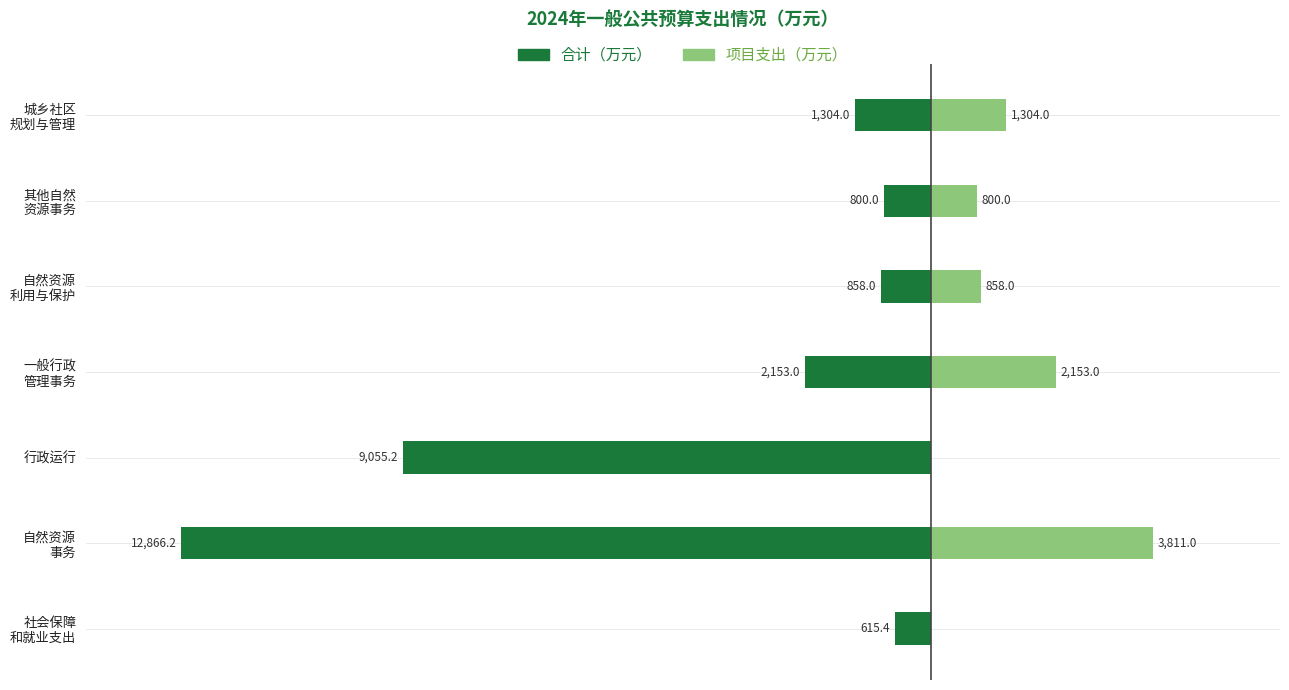

What is the average value of the 项目支出 series?

1275.1